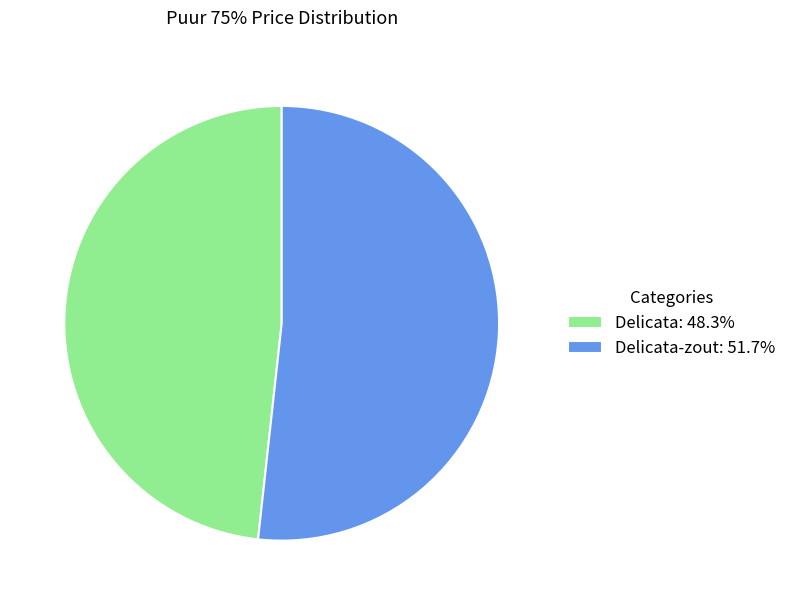

Does any single category account for the majority?

Yes